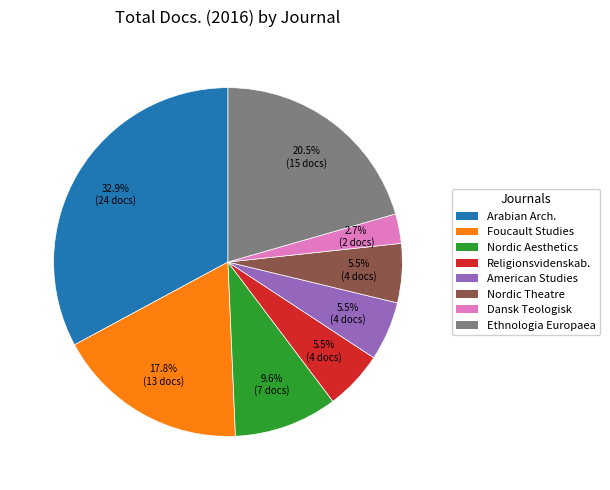

To the nearest percent, what is the difference between the largest and smallest slice percentages?

30%